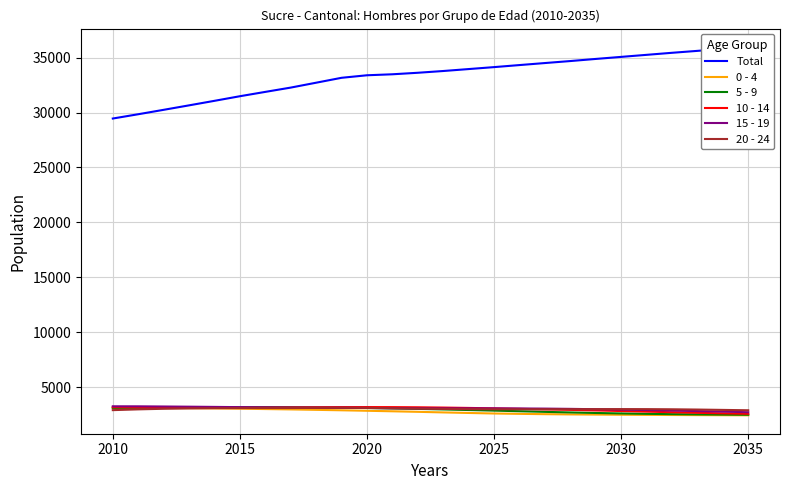

Which series has the largest total across all categories?

Total